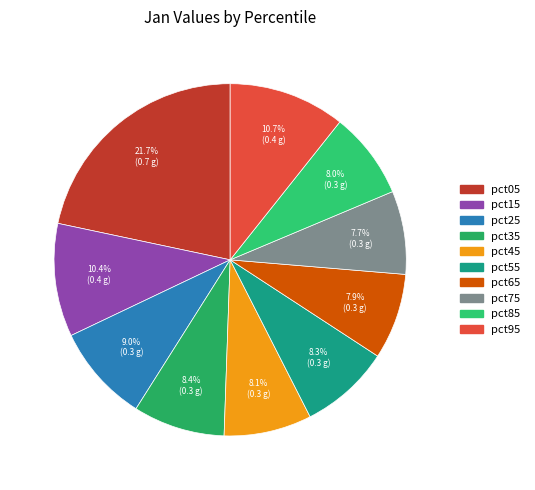

Between pct45 and pct65, which is larger?

pct45